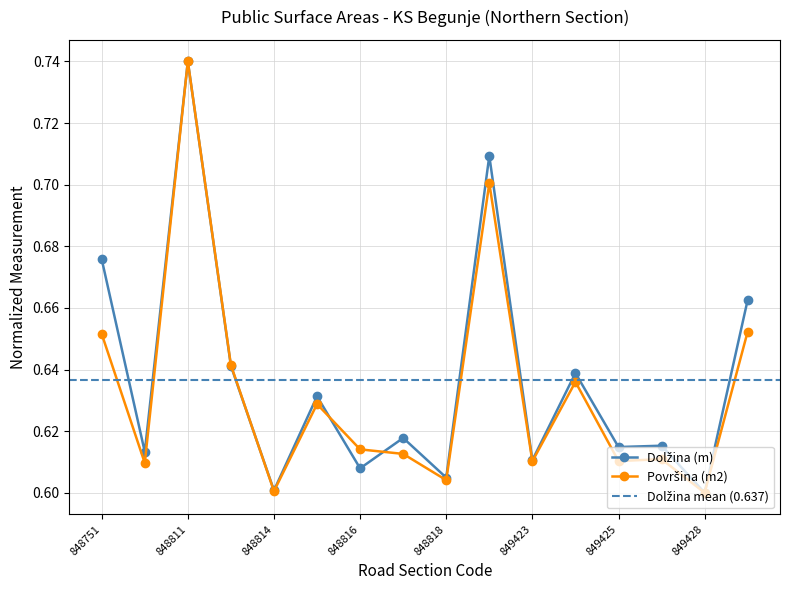

Rank the series at 848753 from lowest to highest value.

Površina (m2), Dolžina (m)